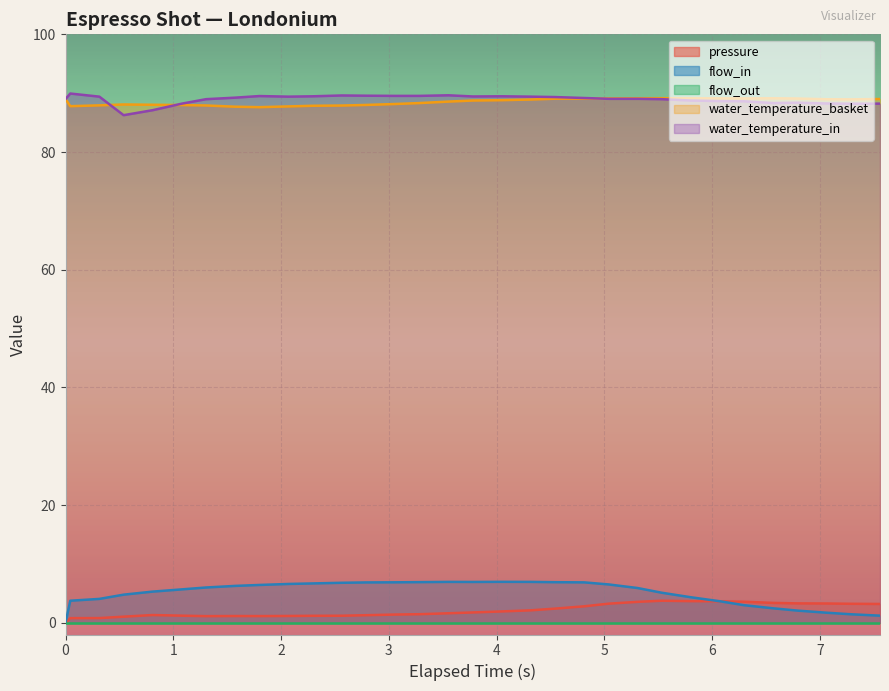

Which series has the largest range (max minus min)?

flow_in